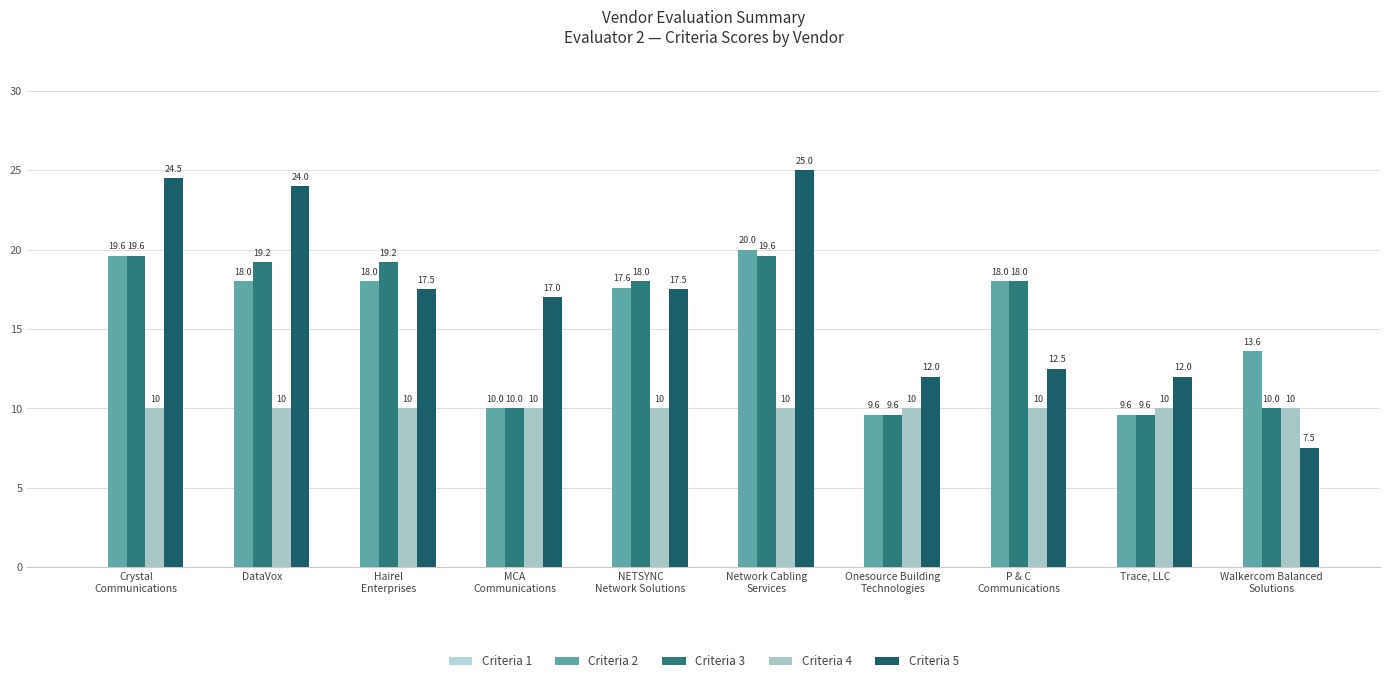

What is the difference between the Criteria 5 values at P & C
Communications and DataVox?

11.5